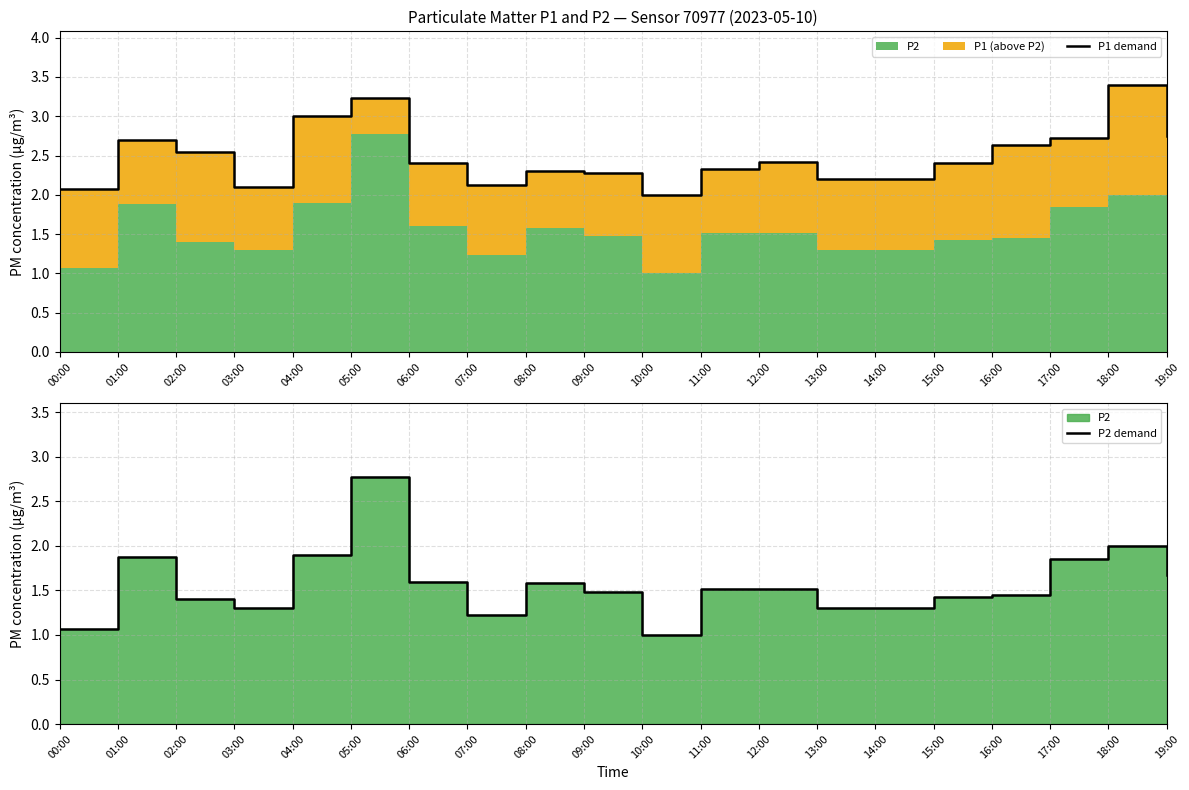

At how many categories does at least one series exceed 2?

19